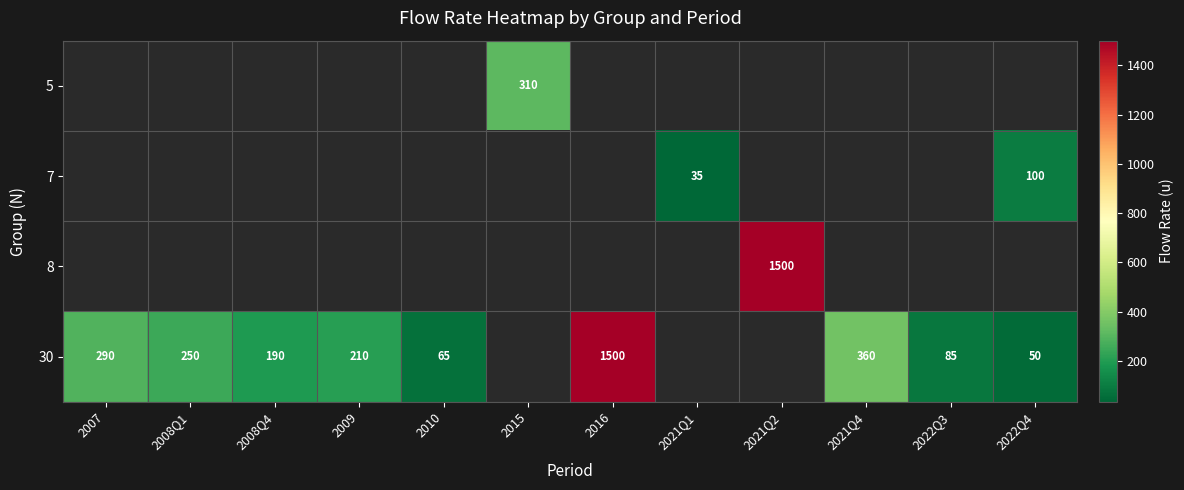

Is it true that 30 equals 290 at 2007?

True